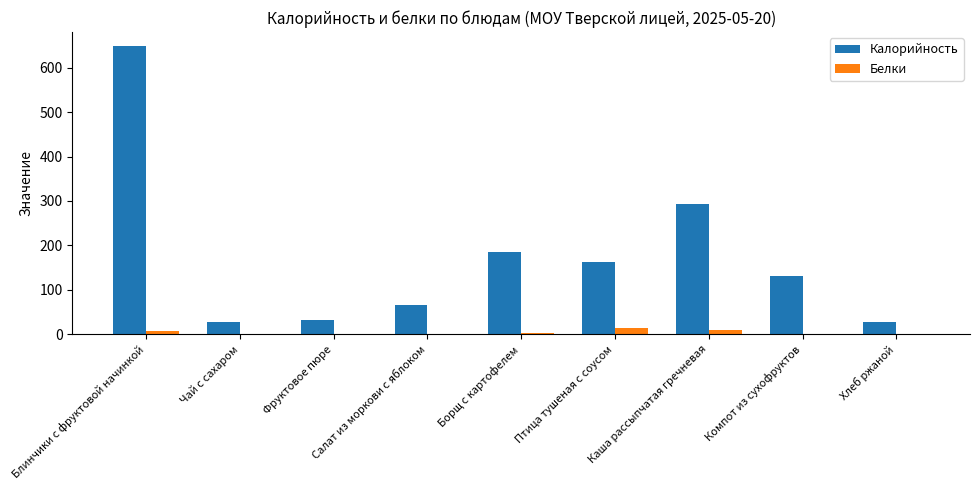

What is the maximum value for Калорийность?

647.6